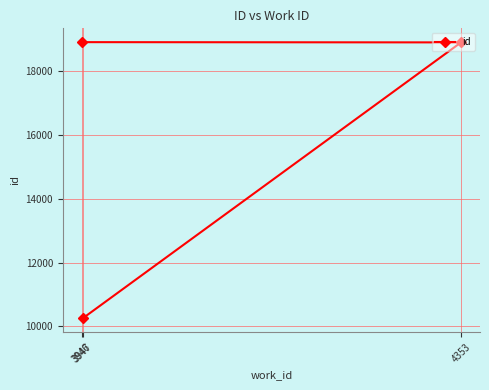

What is the greatest value displayed?

18913